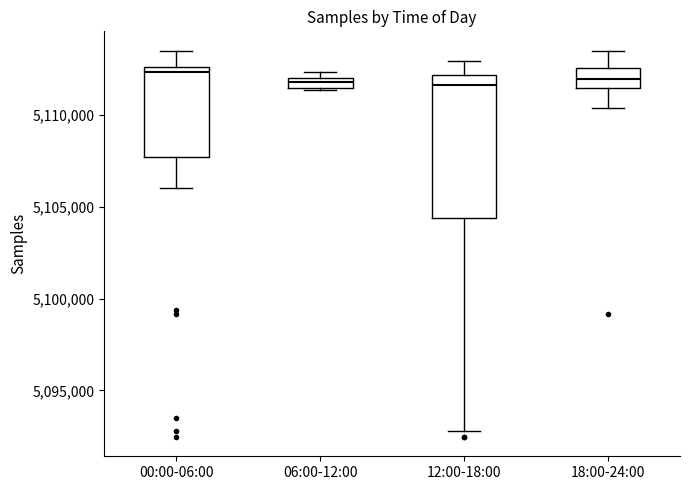

Where is the lower edge of the box for 06:00-12:00 on the y-axis? The values are not printed on the chart, so give them approximately, as read against the axis.

5111500